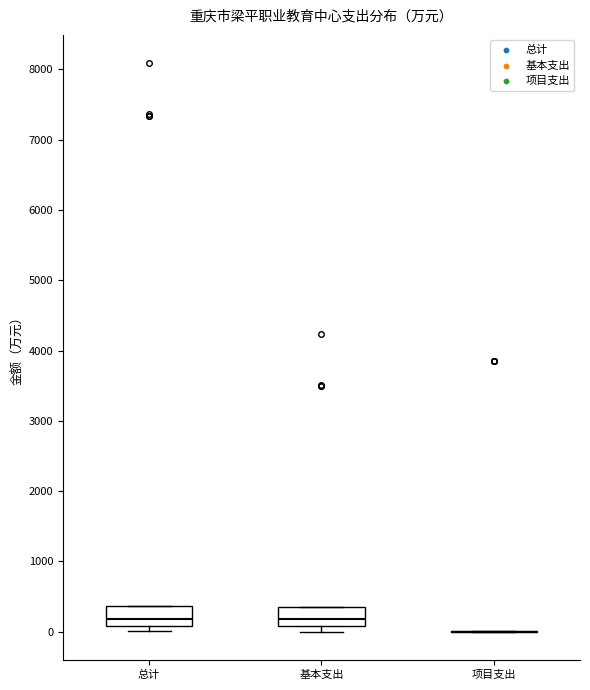

Reading left to right, read every box against the y-axis: the position of its median line, the range the box covers, and the ends of its whiskers. The values are not printed on the chart, so give them approximately, as read against the axis.

总计: median 200, box 100 to 400, whiskers 0 to 400
基本支出: median 200, box 100 to 400, whiskers 0 to 400
项目支出: box collapsed to a line at 0, whiskers 0 to 0